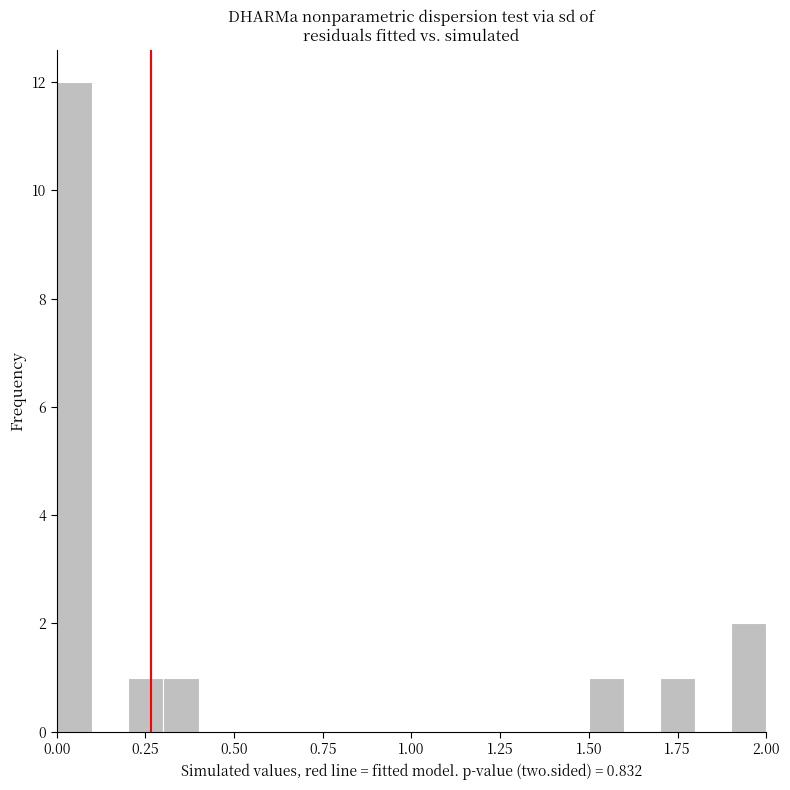

Around what value on the x-axis is the tallest bar? Give the approximate position of its centre, as read against the axis.

0.05